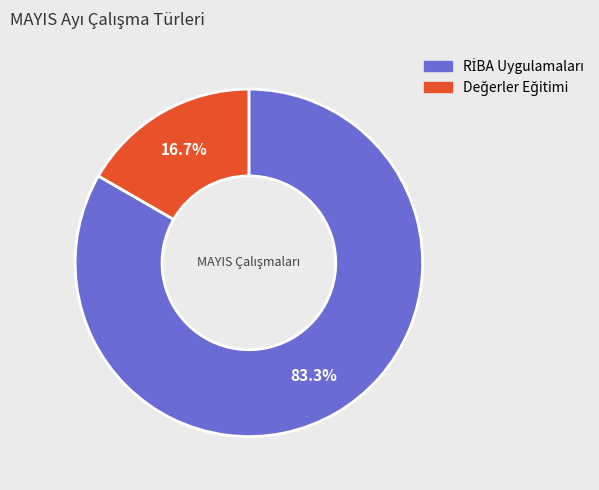

How many slices are in this pie chart?

2